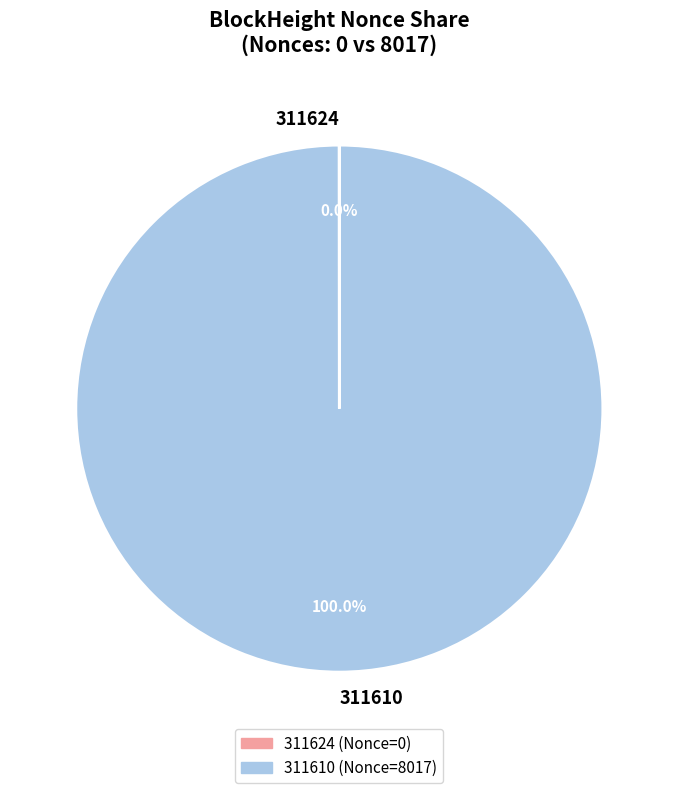

What is the largest slice in the pie chart?

311610